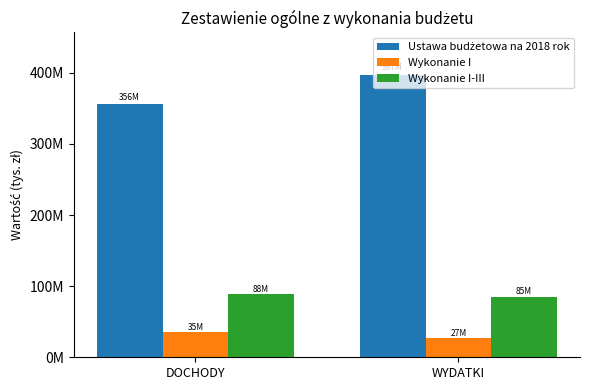

Does the chart contain any negative values?

No